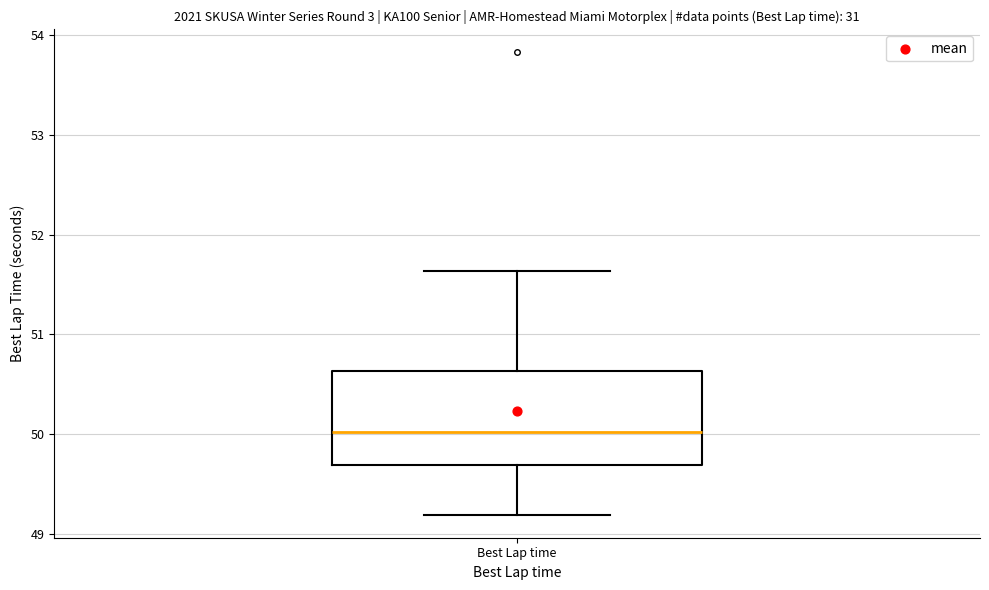

Where is the lower edge of the box for Best Lap time on the y-axis? The values are not printed on the chart, so give them approximately, as read against the axis.

49.7